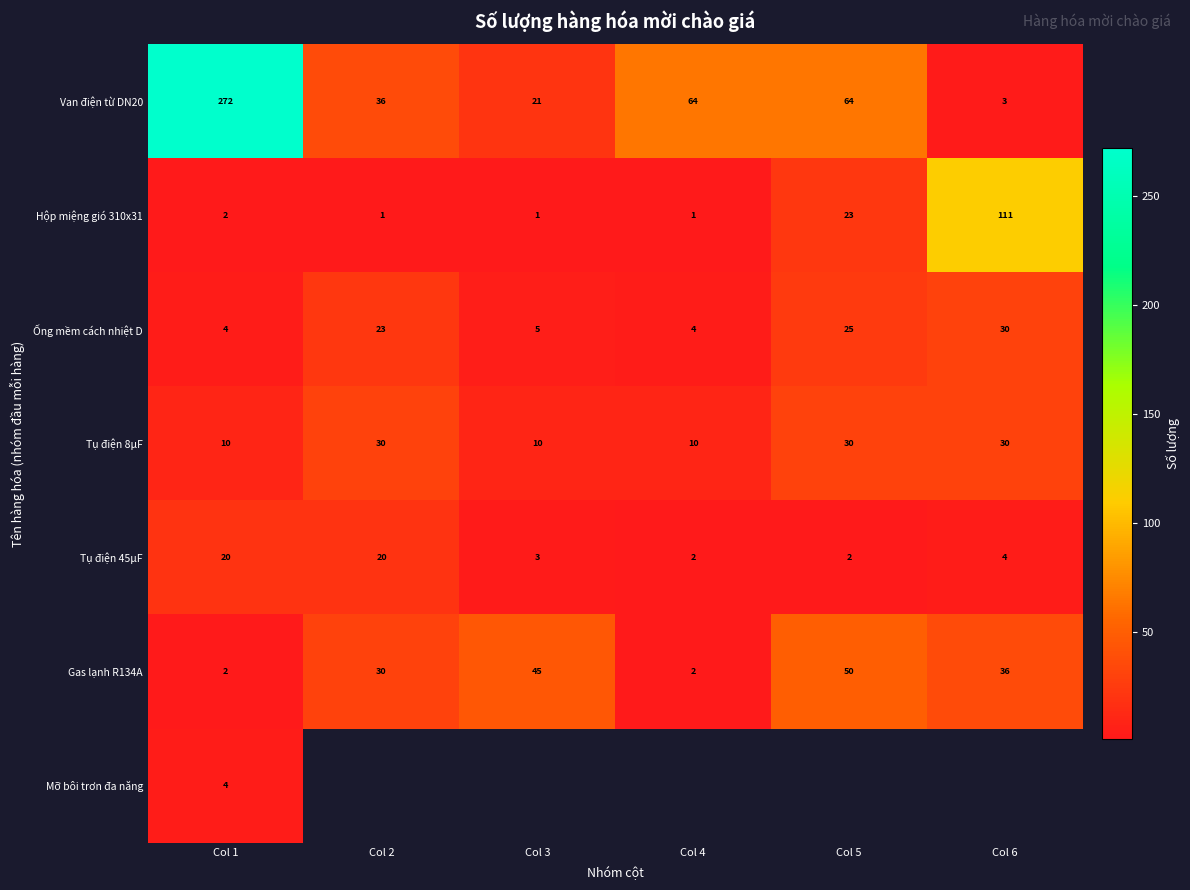

What is the difference between the second highest and second lowest values in the Gas lạnh R134A series?

43